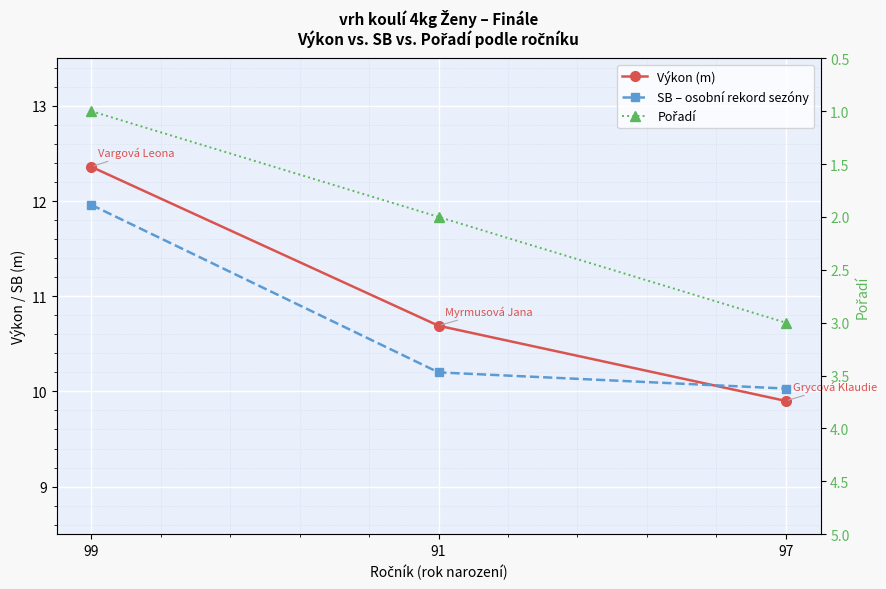

What are all the series names shown in the legend?

Výkon (m), SB – osobní rekord sezóny, Pořadí